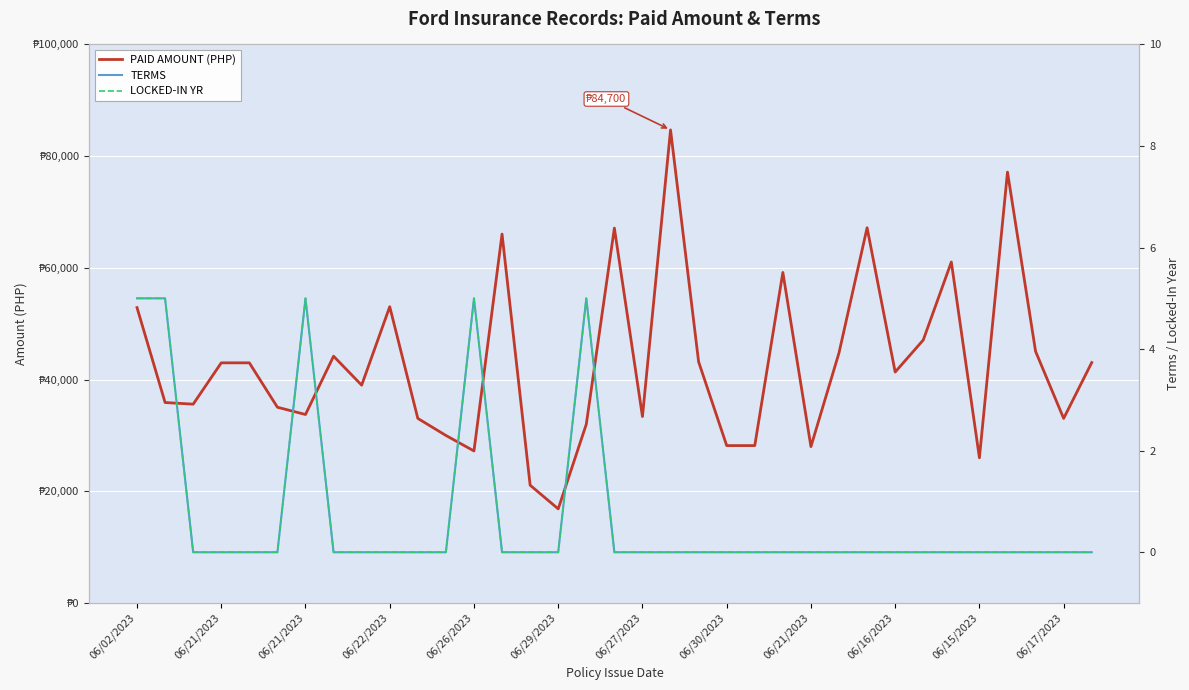

What are all the series names shown in the legend?

PAID AMOUNT, TERMS, LOCKED-IN YR